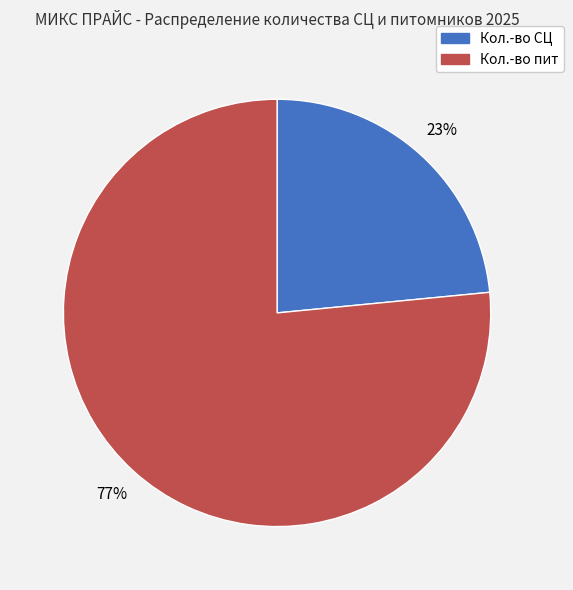

Is there any slice that represents more than half of the pie?

Yes